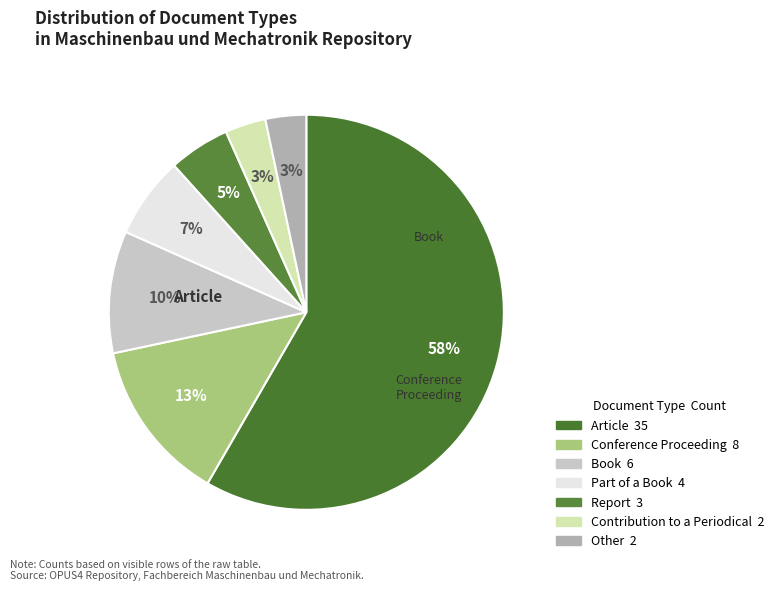

To the nearest percent, what portion does Article represent?

58%